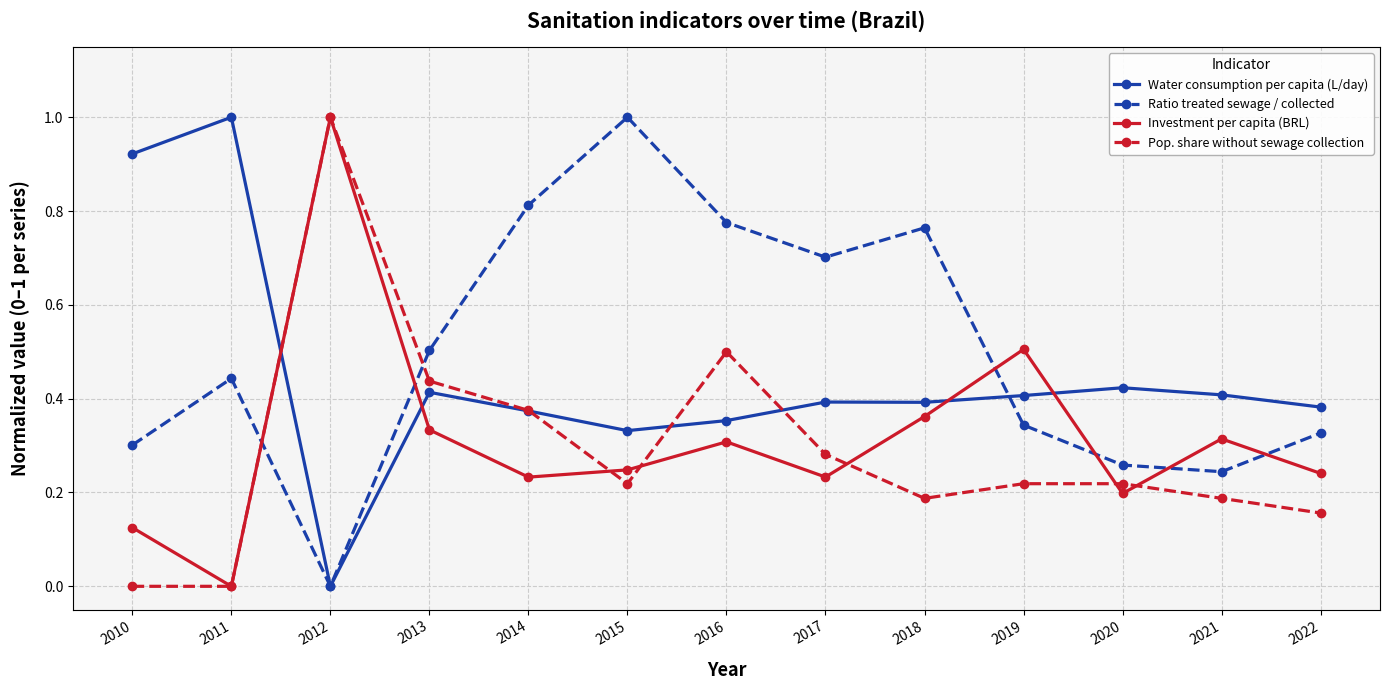

What is the maximum value shown in the chart?

1.0